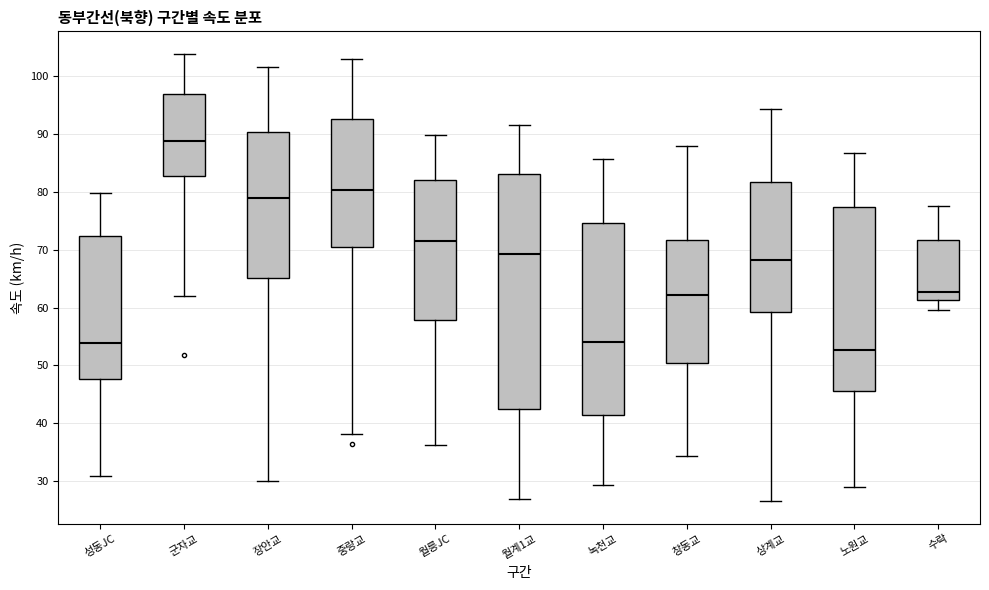

Which box's median line is the highest?

군자교